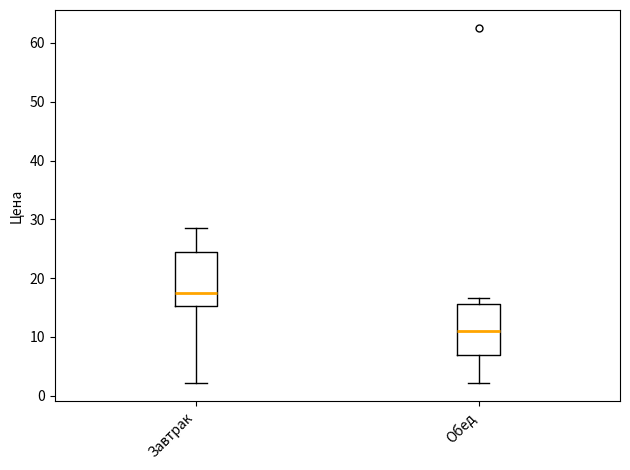

Where does the median line of the box for Обед sit on the y-axis? The values are not printed on the chart, so give them approximately, as read against the axis.

11